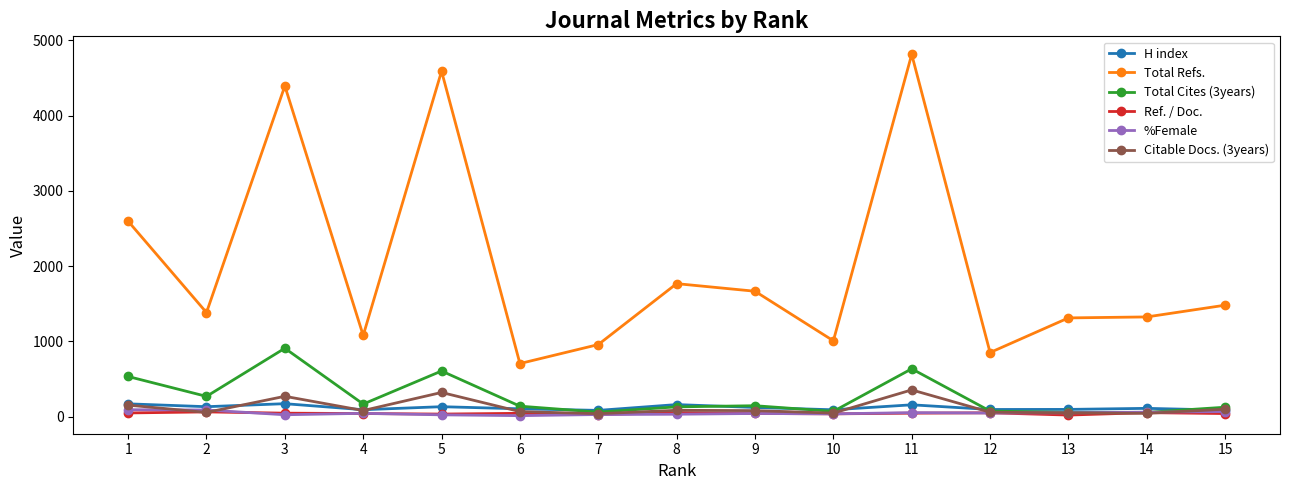

Which series has the largest total across all categories?

Total Refs.